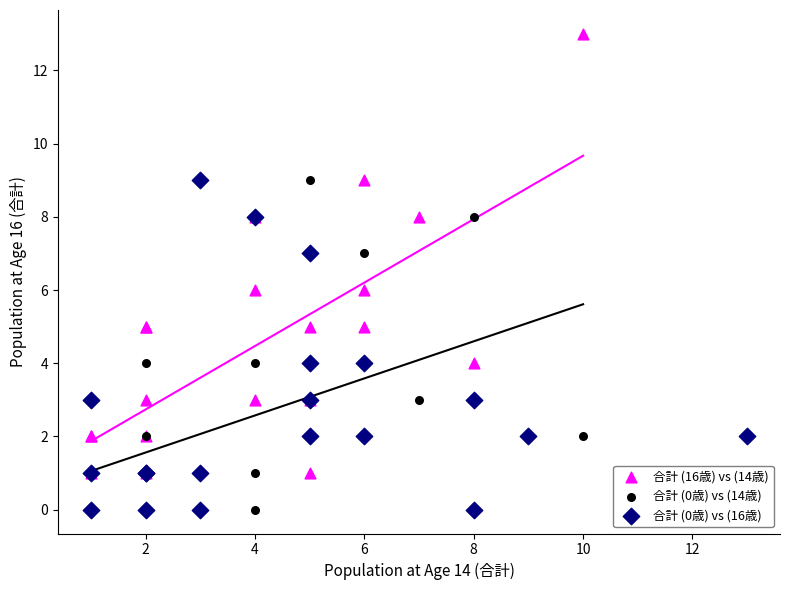

Which series reaches the maximum Y coordinate?

合計 (16歳) vs (14歳)